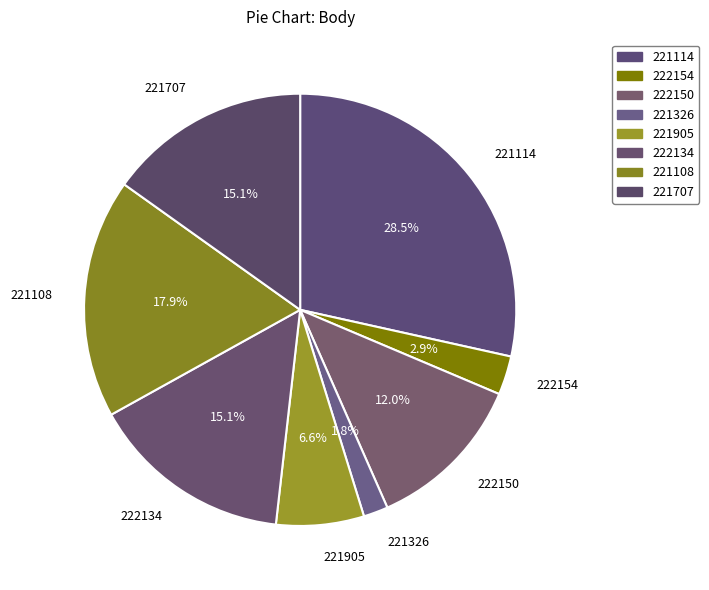

Combined, what portion of the pie is 222134 and 221707?

30.3%